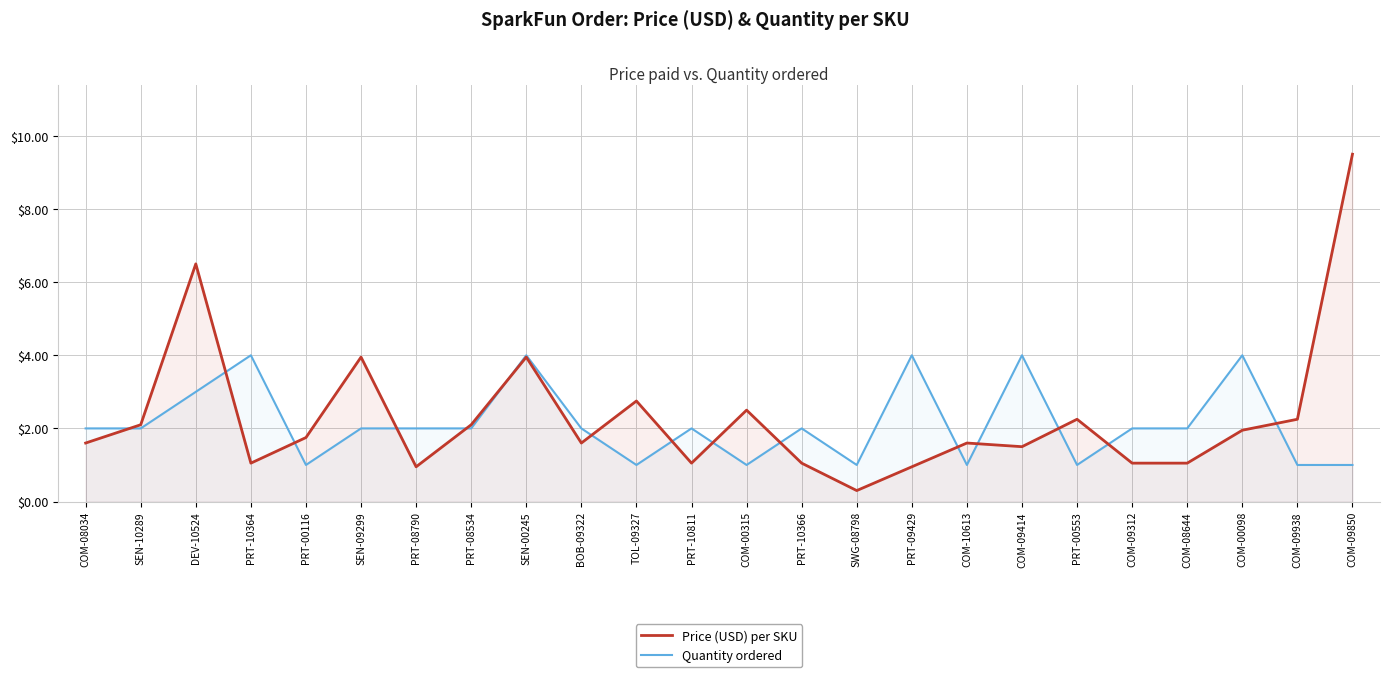

Where is the first local maximum for Price (USD) per SKU?

DEV-10524